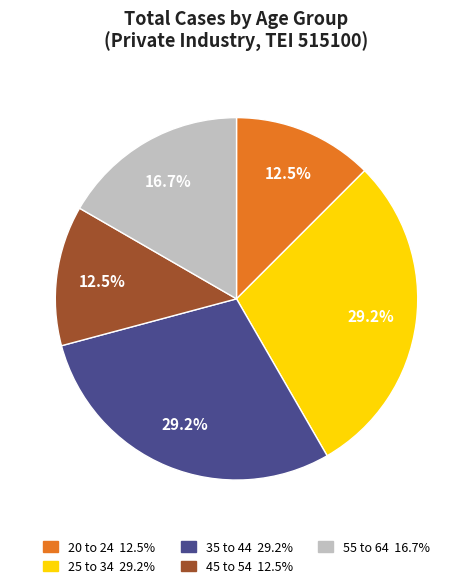

How much of the chart is everything except 25 to 34?

70.8%